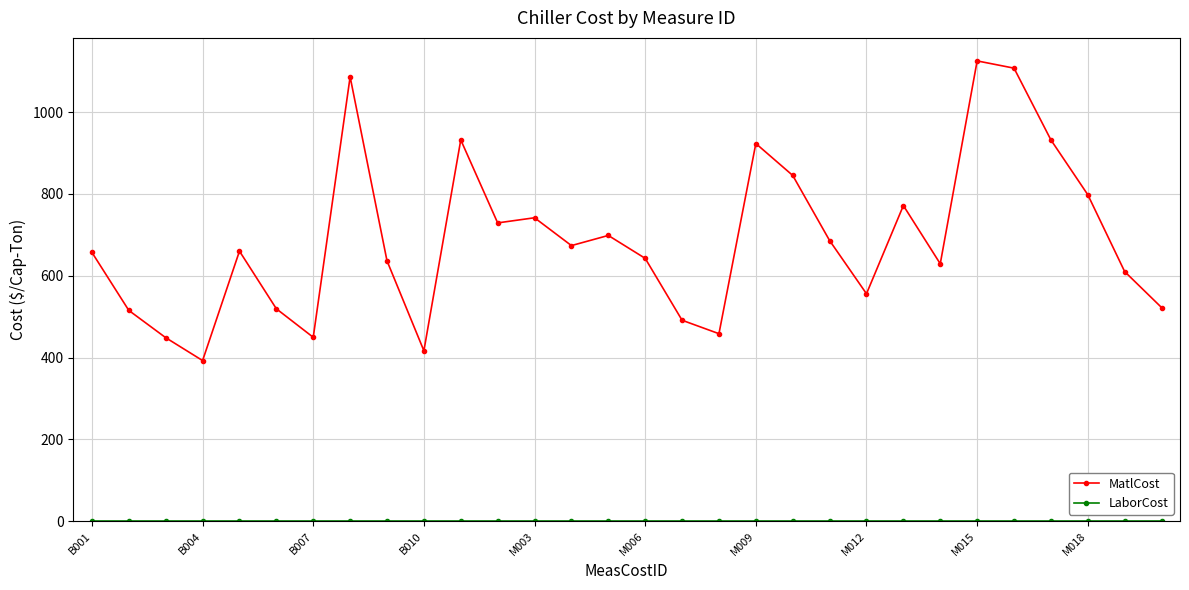

What is the difference between the maximum and minimum values in the MatlCost series?

732.3